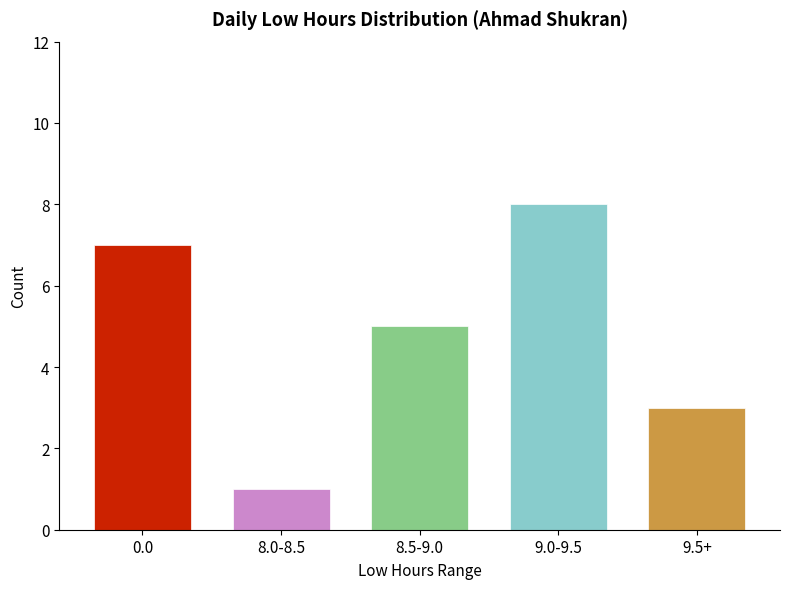

The chart shows a value of 14.3 at 7. True or false?

False